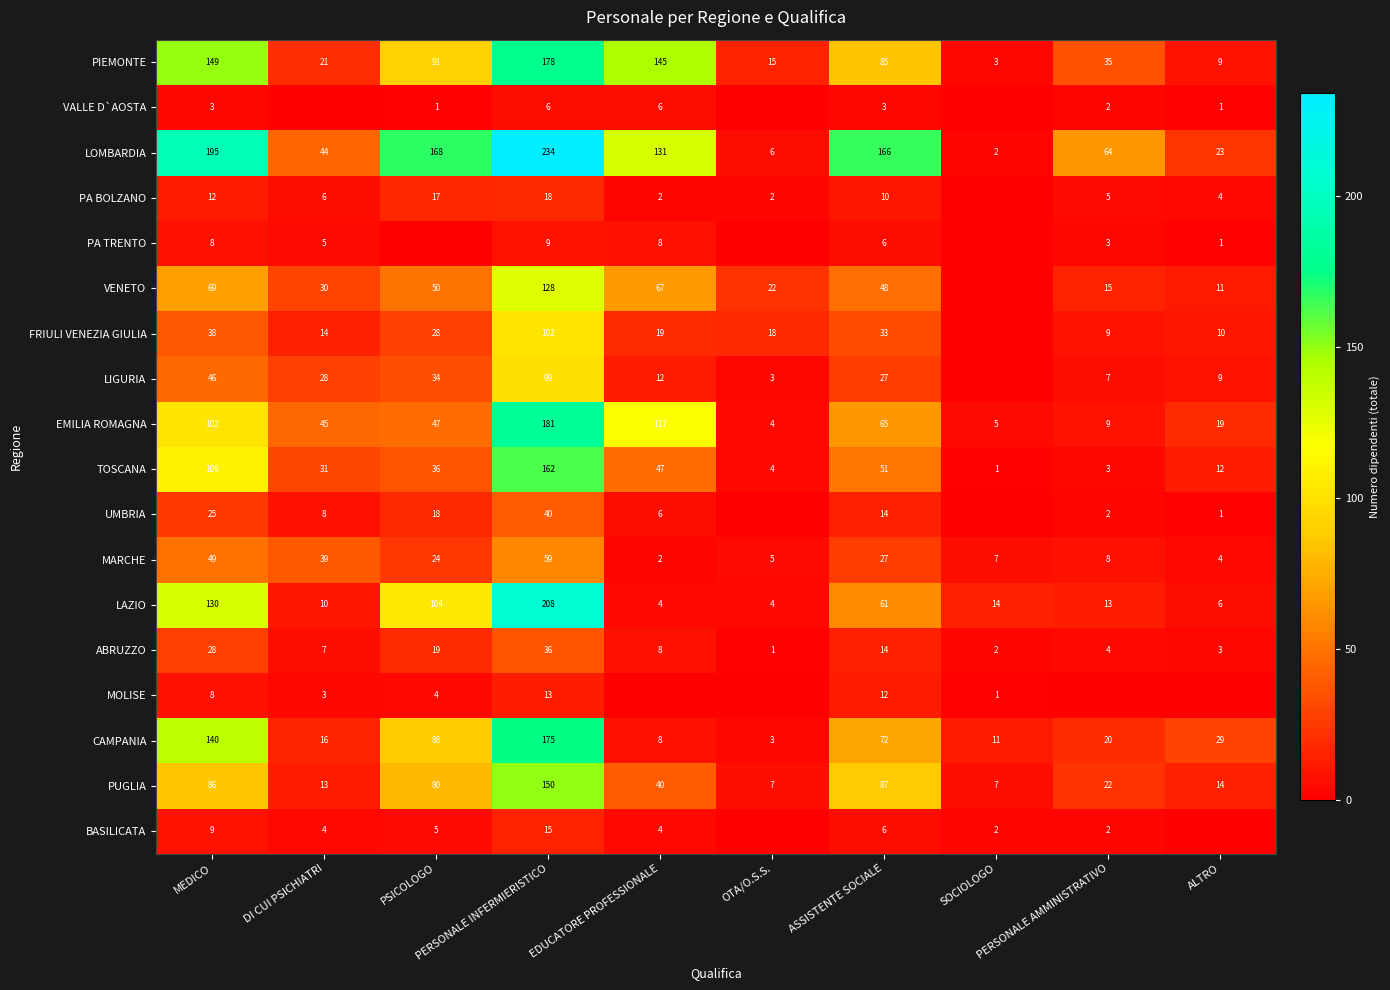

Is the value of EMILIA ROMAGNA at PERSONALE AMMINISTRATIVO greater than the value of FRIULI VENEZIA GIULIA at MEDICO?

No